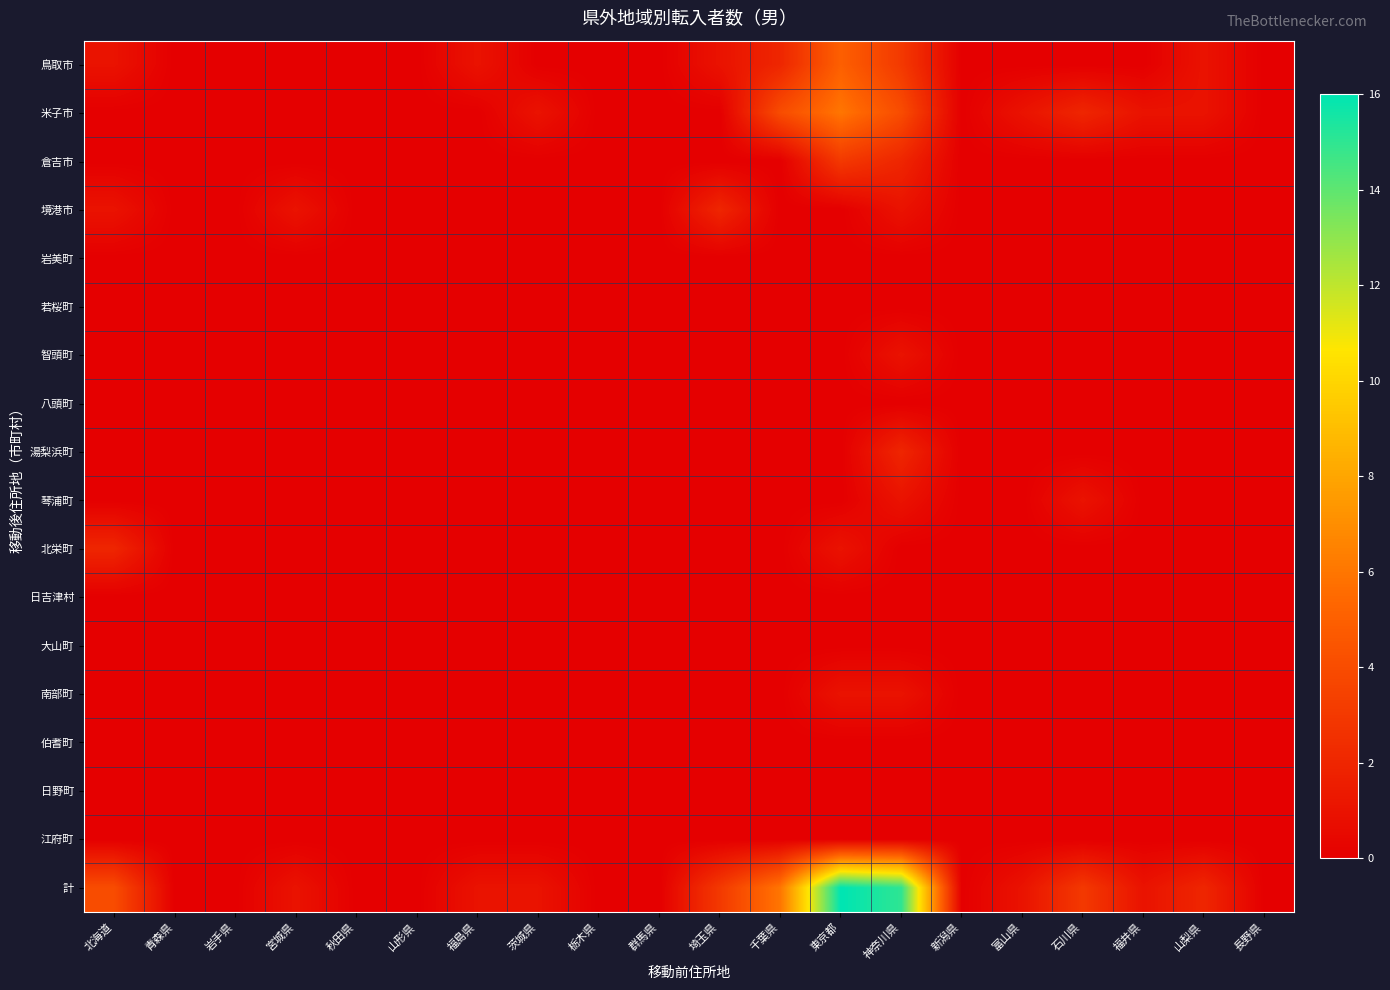

How many distinct data groups are displayed?

18